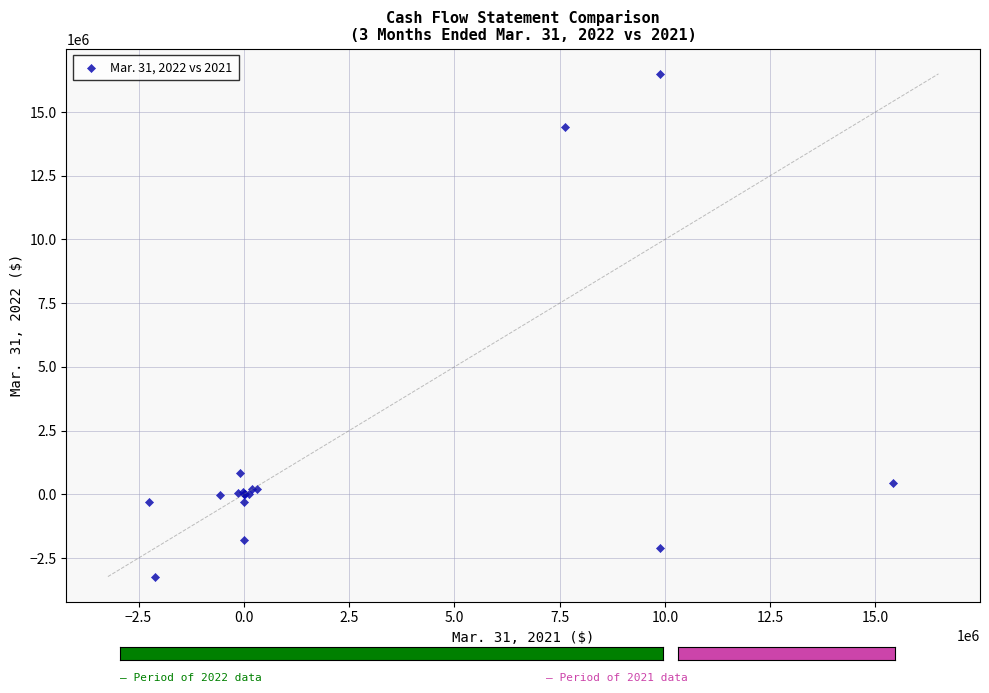

What Y value in the scatter plot is closest to 6635225?

828897